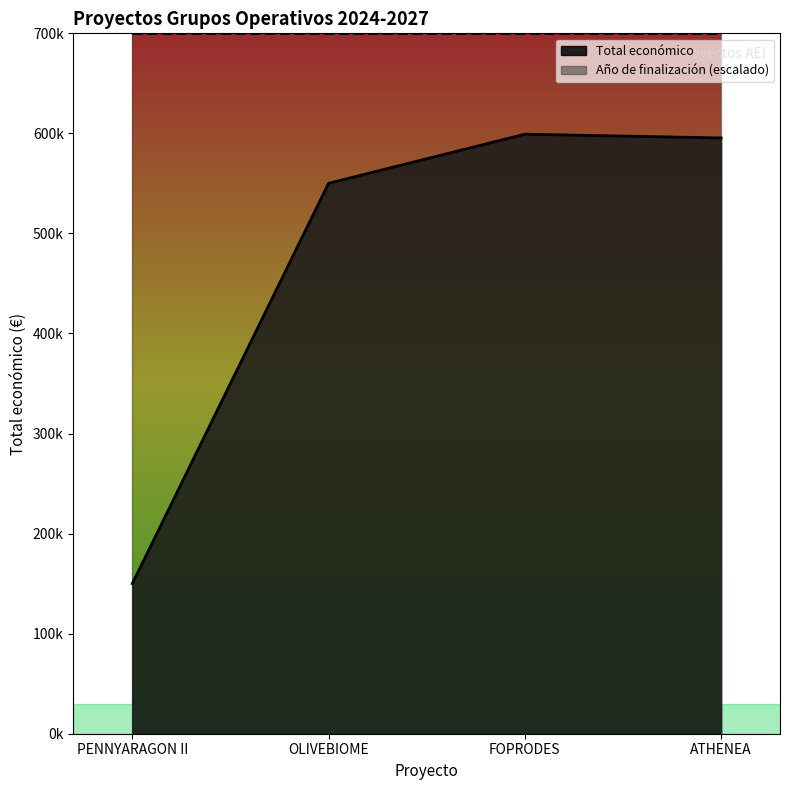

What position from the right is PENNYARAGON II?

4